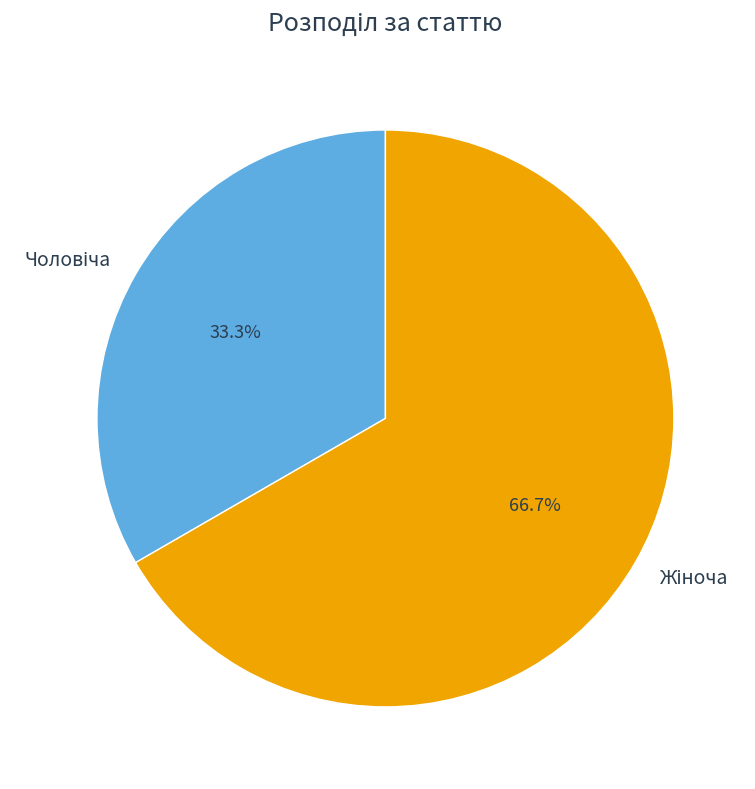

Is there a majority slice in this chart?

Yes